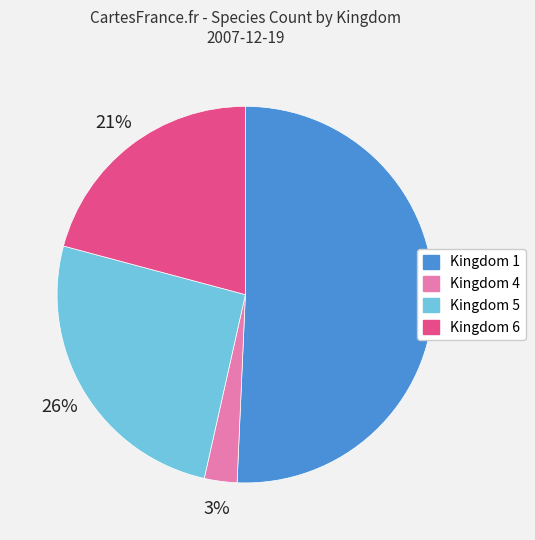

What percentage is the Kingdom 6 slice, to the nearest percent?

21%